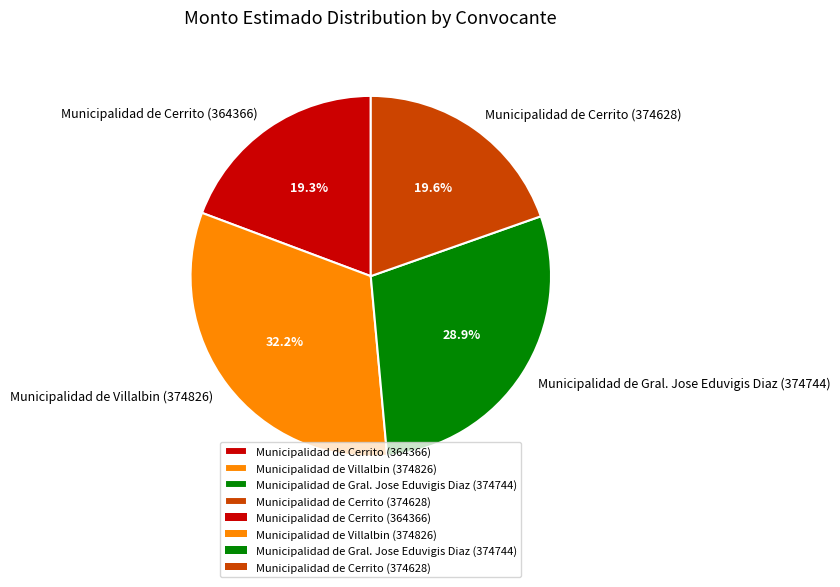

To the nearest percent, what portion does Municipalidad de Gral. Jose Eduvigis Diaz (374744) represent?

29%